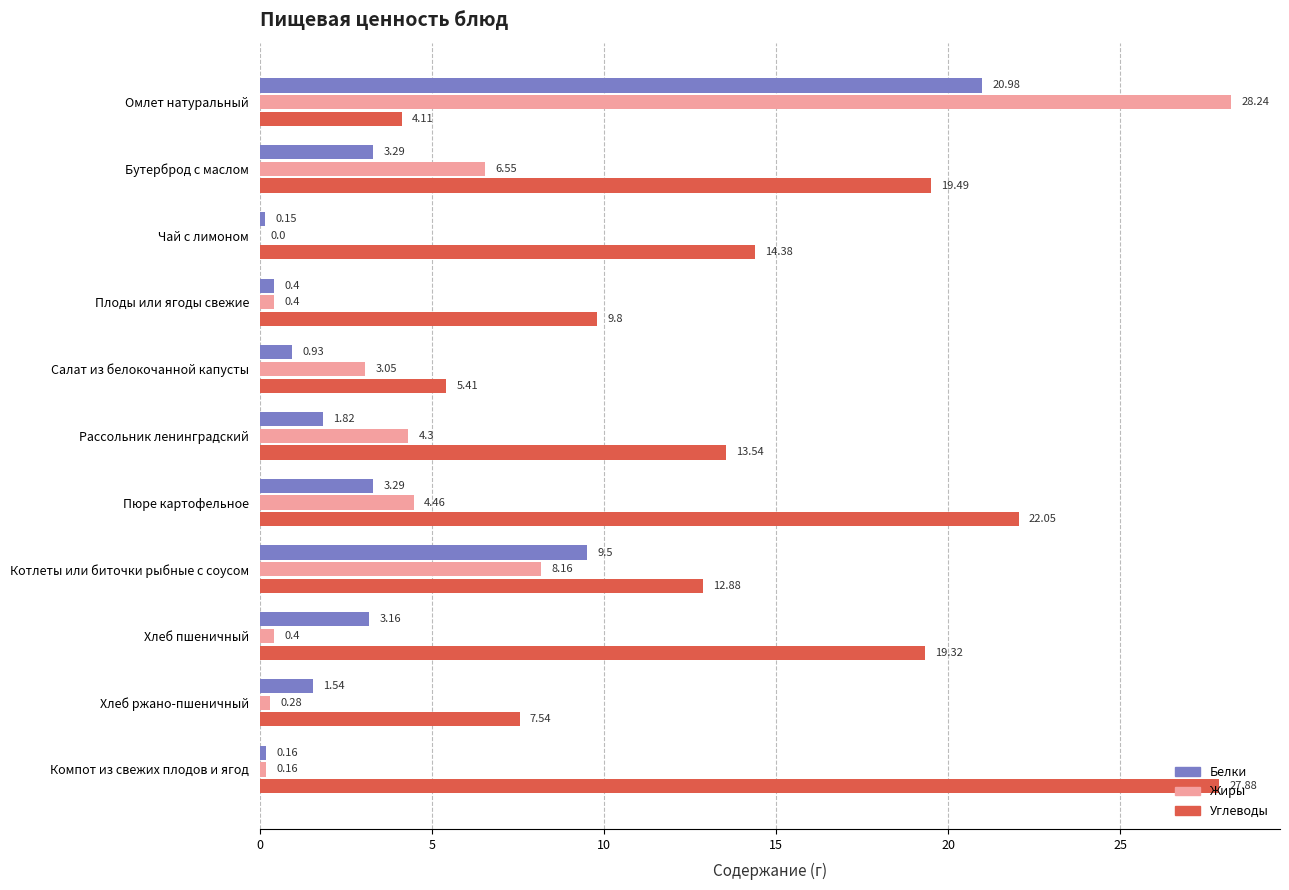

What is the sum of all Жиры values?

56.0